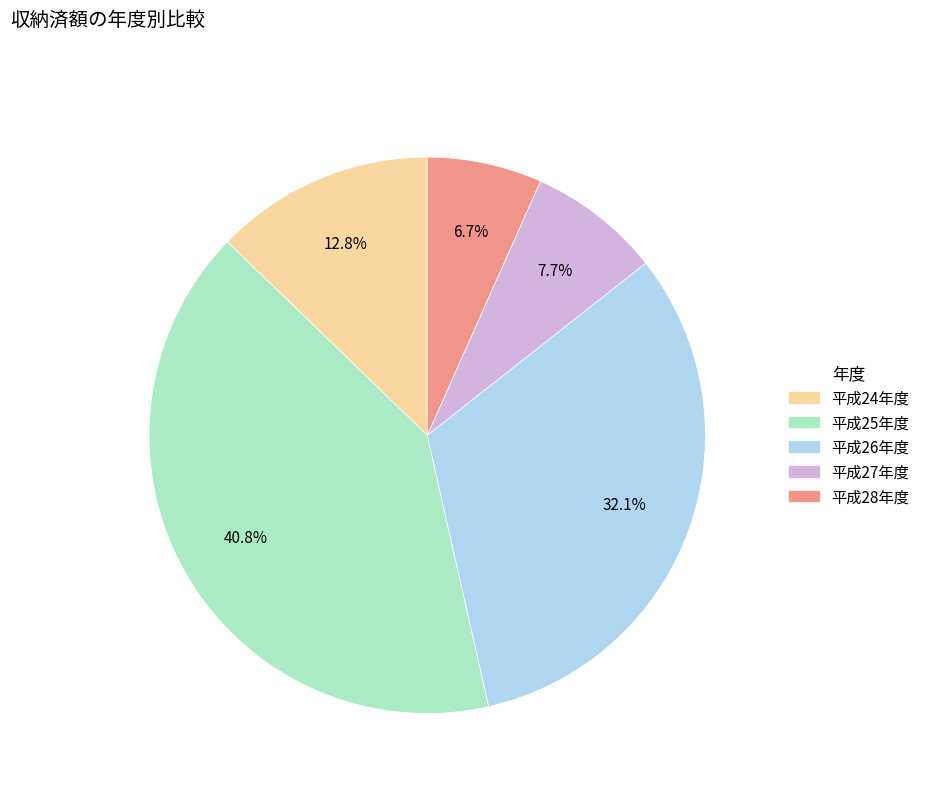

What is the largest slice in the pie chart?

平成25年度